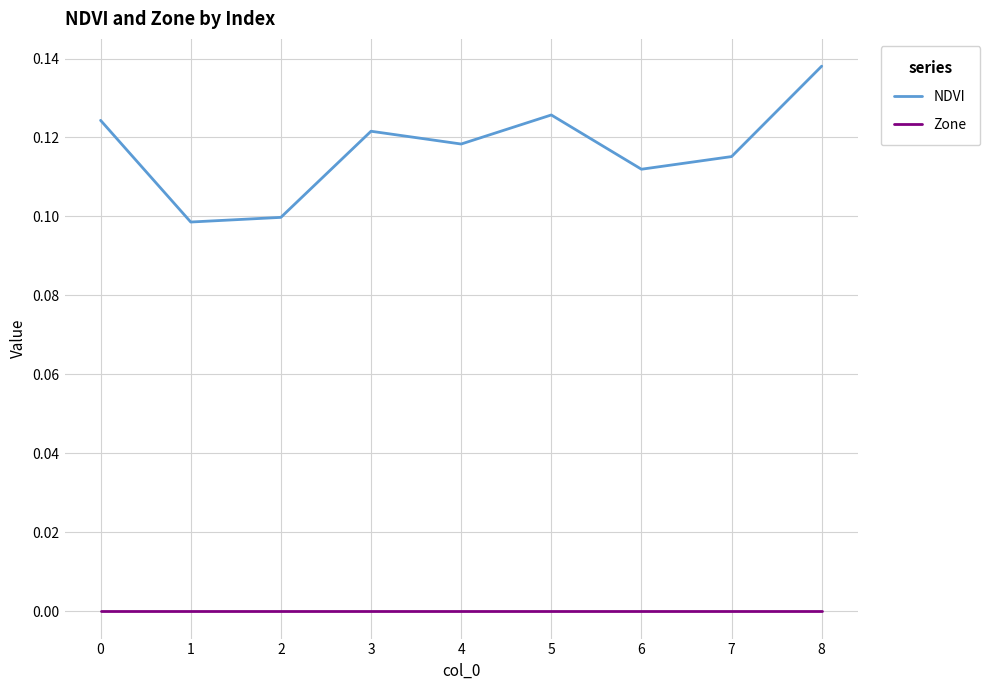

True or false: NDVI and Zone intersect in this chart.

False